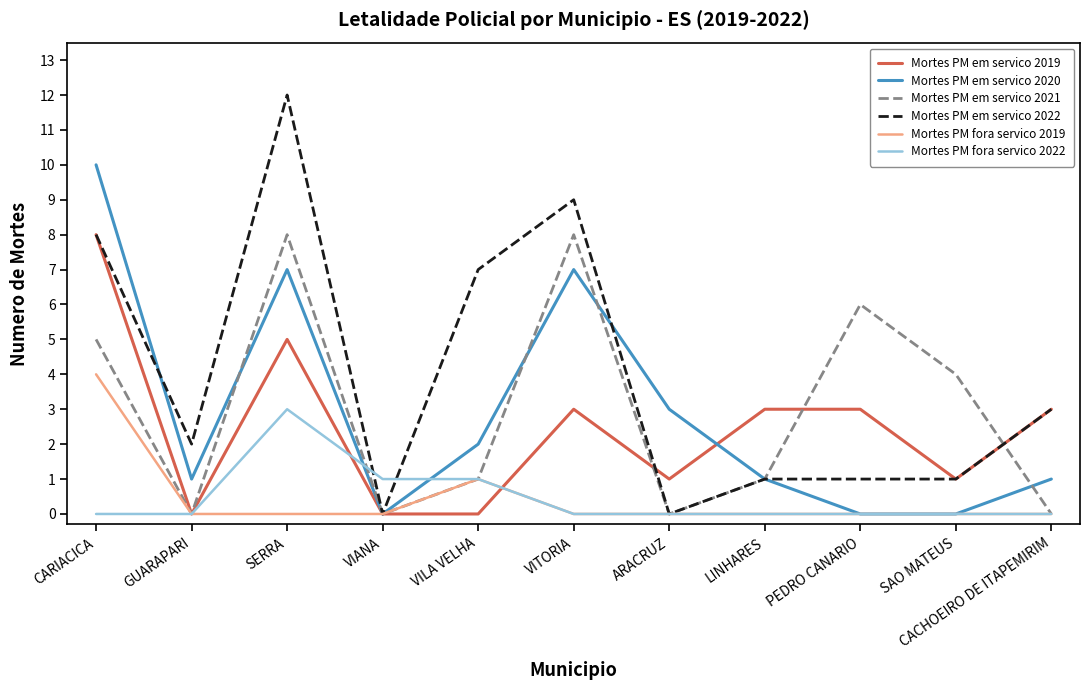

At which label does Mortes PM em servico 2019 reach its peak?

CARIACICA